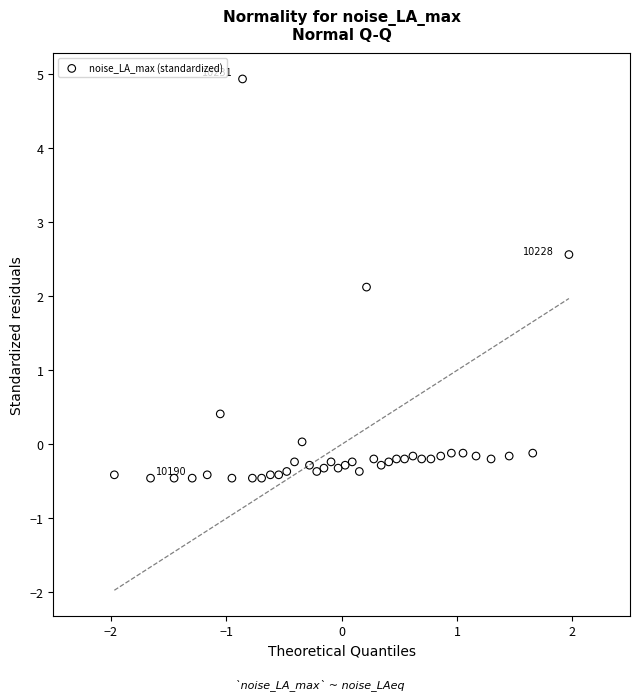

What Y value in the scatter plot is closest to 2?

2.1